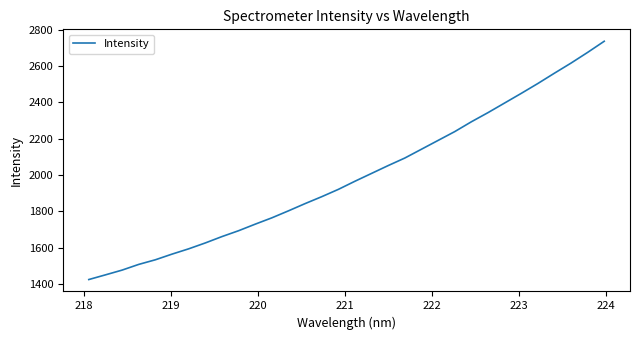

Does the chart display data point markers on the line(s)?

No